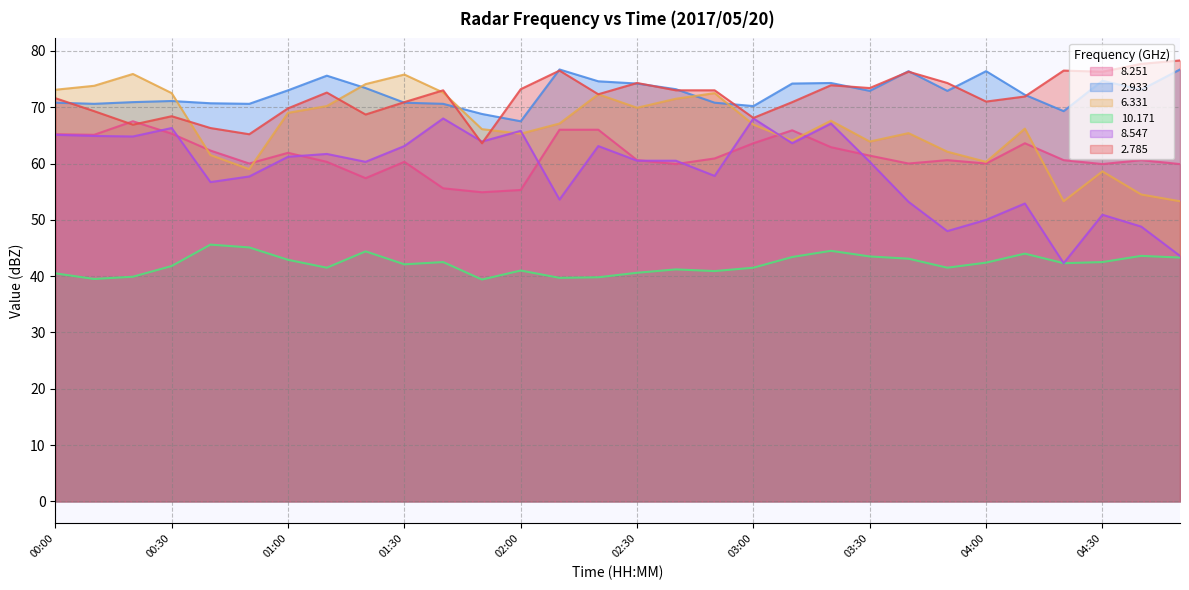

At which label does   2.785 first exceed 72?

01:10